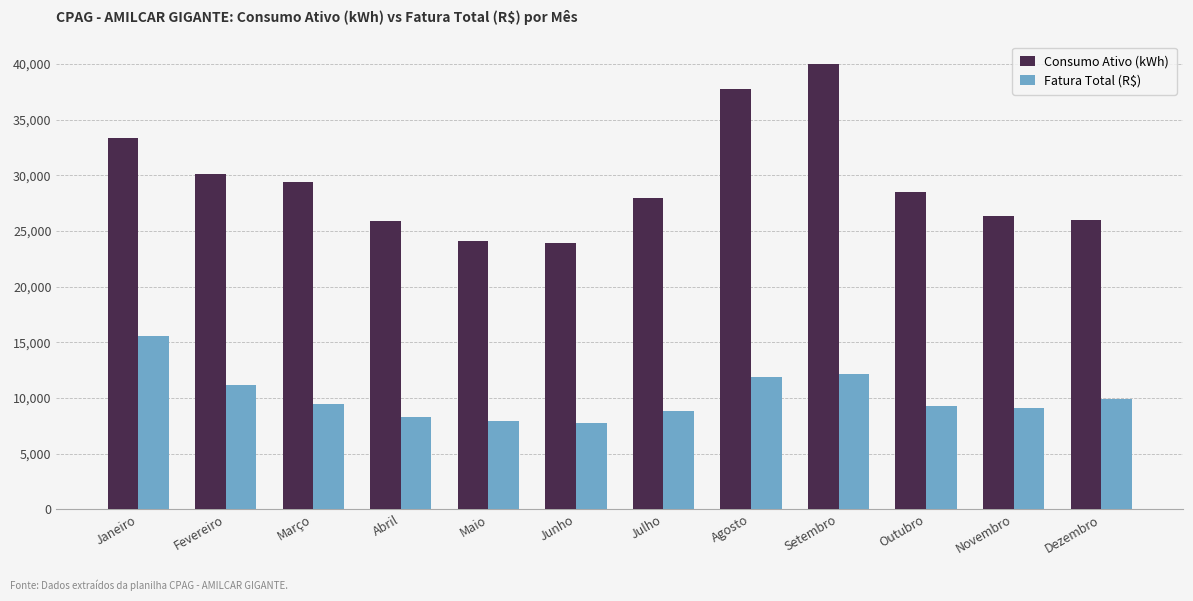

How many data points does each series have?

12